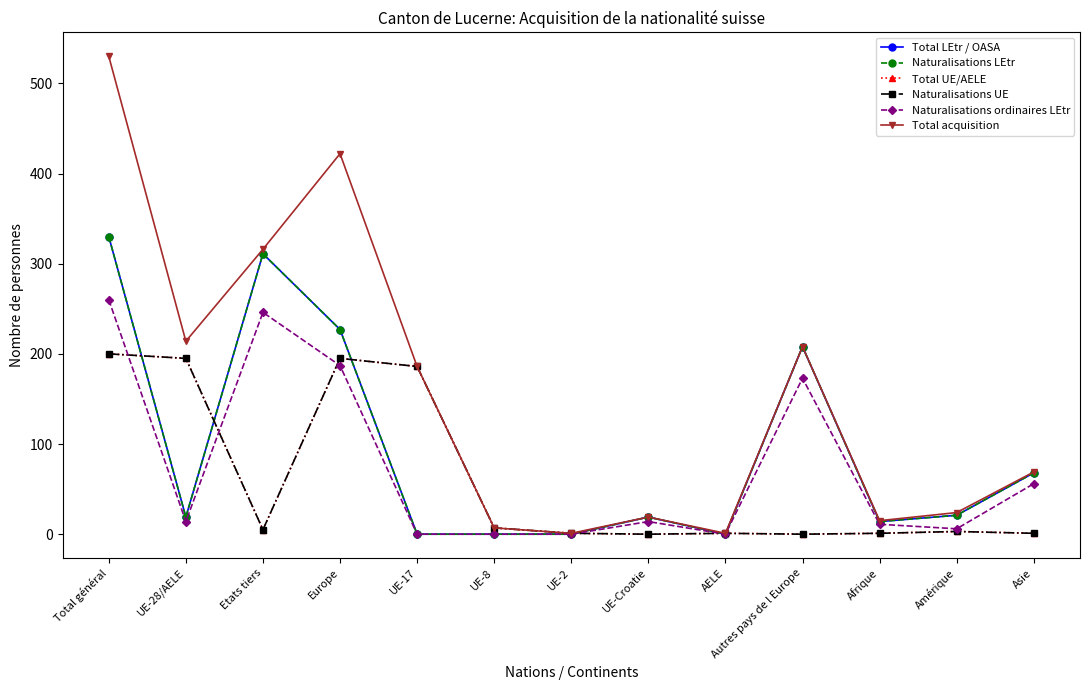

Does the chart have visible grid lines?

No